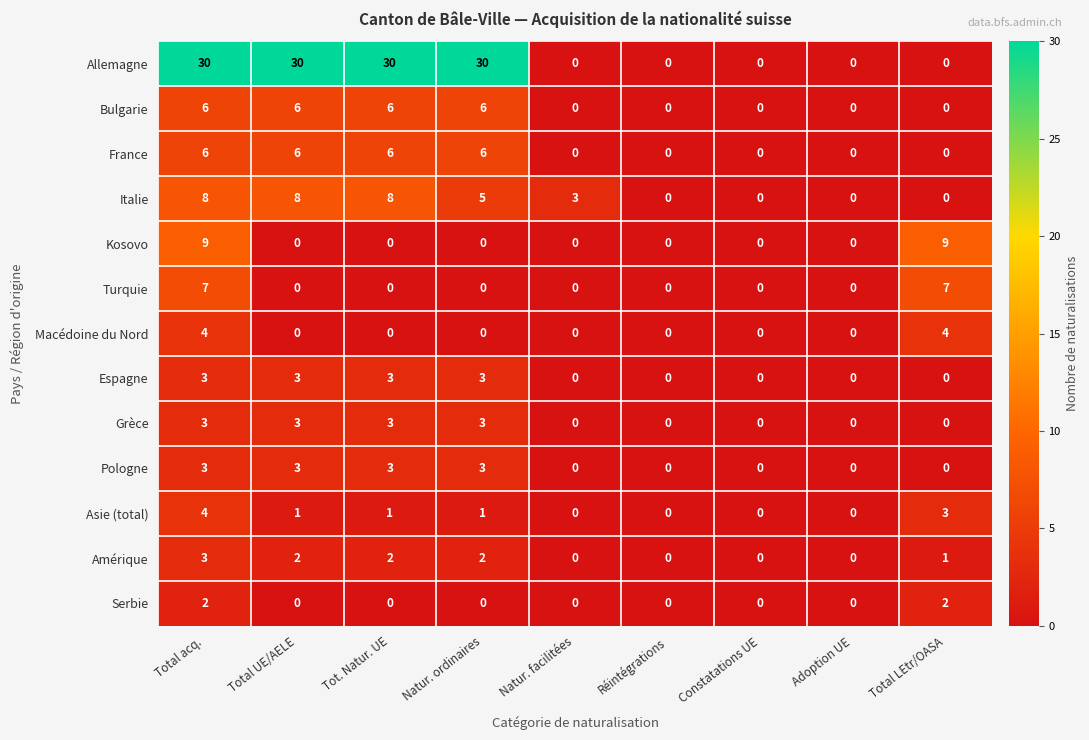

True or false: Kosovo has a value of 0 at Tot. Natur. UE.

True